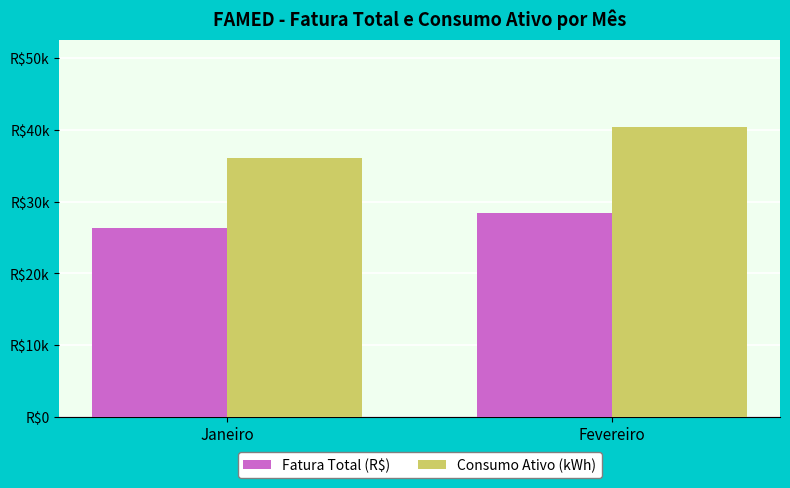

Count the Consumo Ativo (kWh) values in the range 36103 to 40415.

2